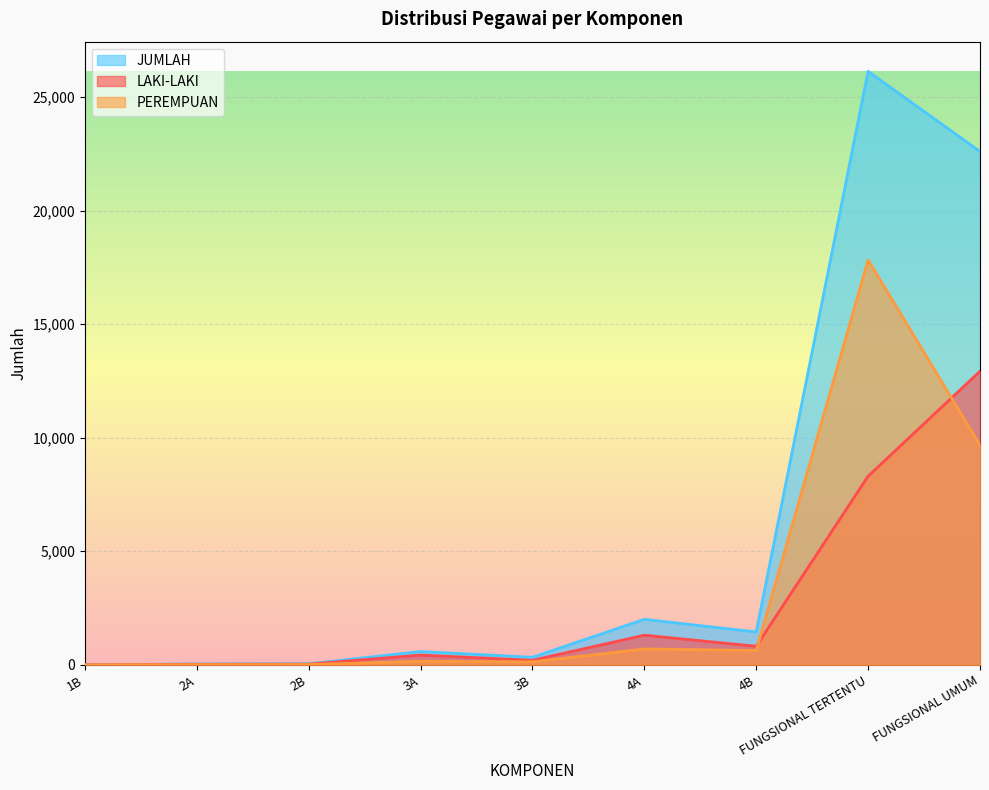

Reading left to right, extract all data points from this chart.

LAKI-LAKI: 2	28	32	429	200	1305	817	8305	12925
PEREMPUAN: 0	10	12	157	133	699	630	17822	9675
JUMLAH: 2	38	44	586	333	2004	1447	26127	22600